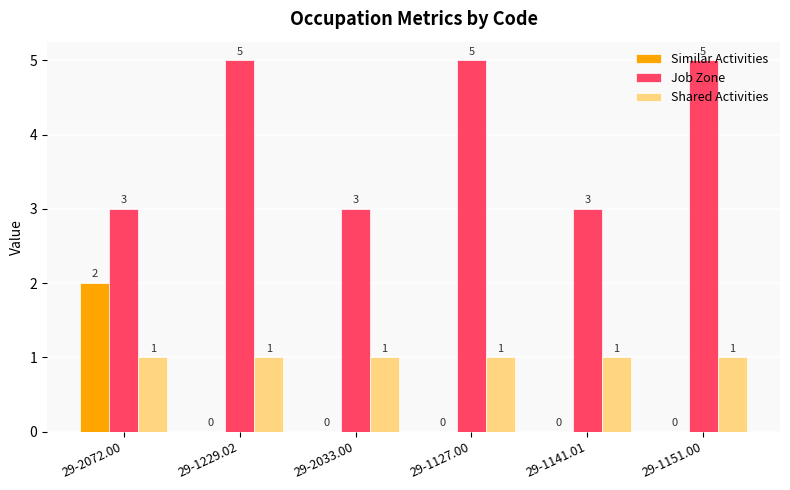

What is the highest value of the Similar Activities series?

2